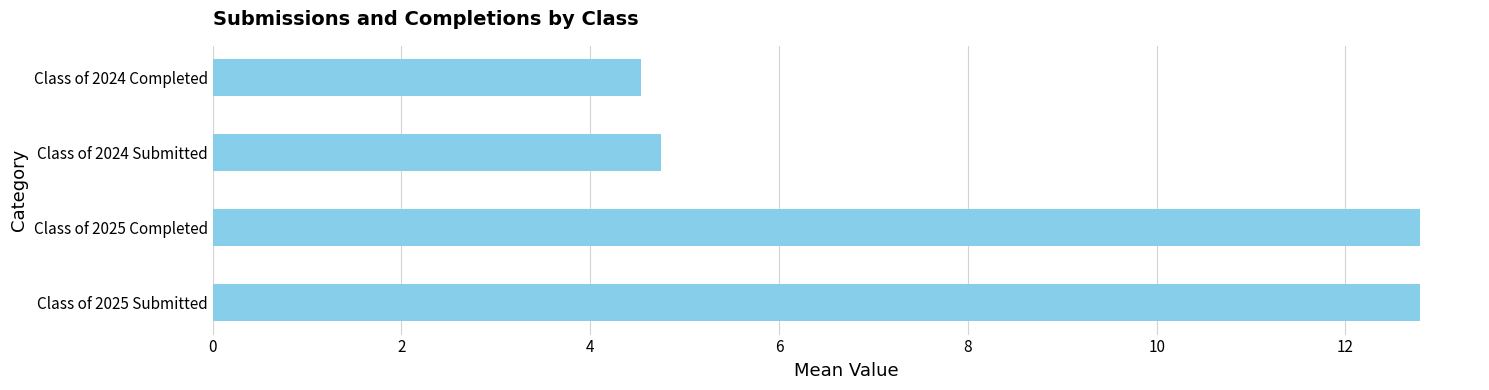

What is the minimum value shown in the chart?

4.5